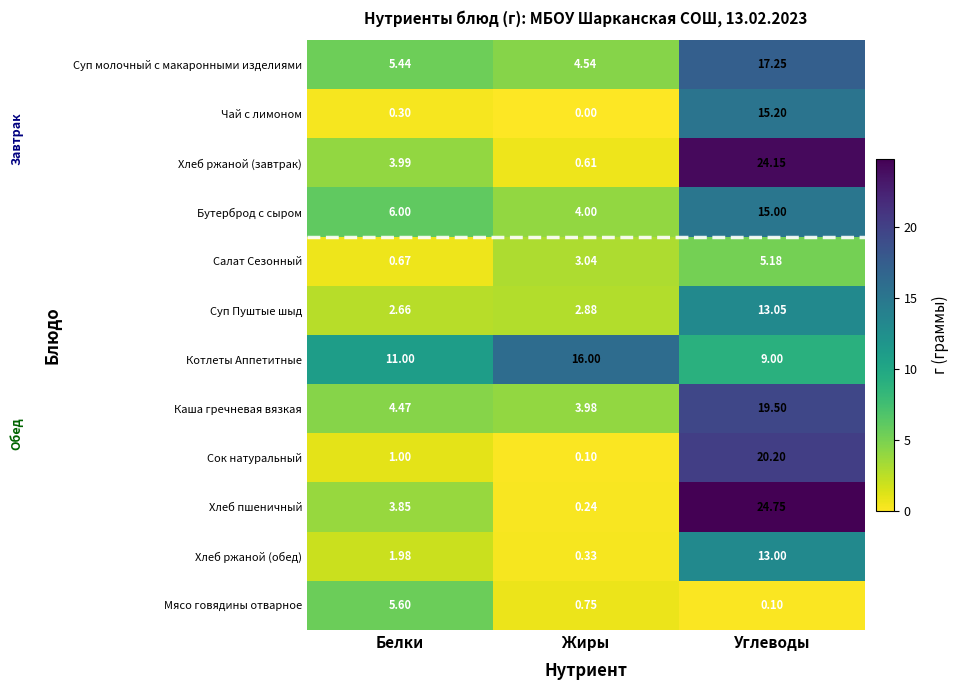

Which category has the lowest value in the Мясо говядины отварное series?

Углеводы